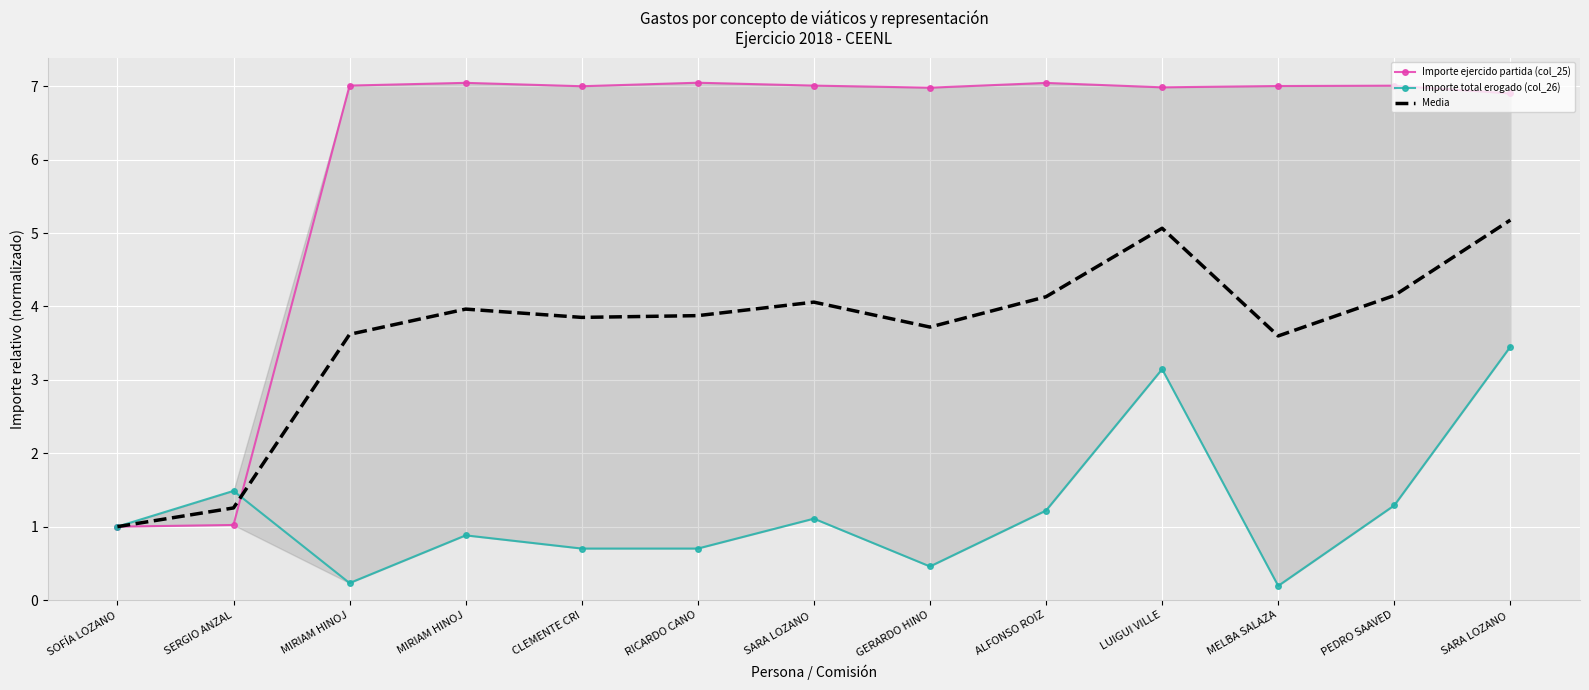

At which category is the sum across all series the highest?

SARA LOZANO 